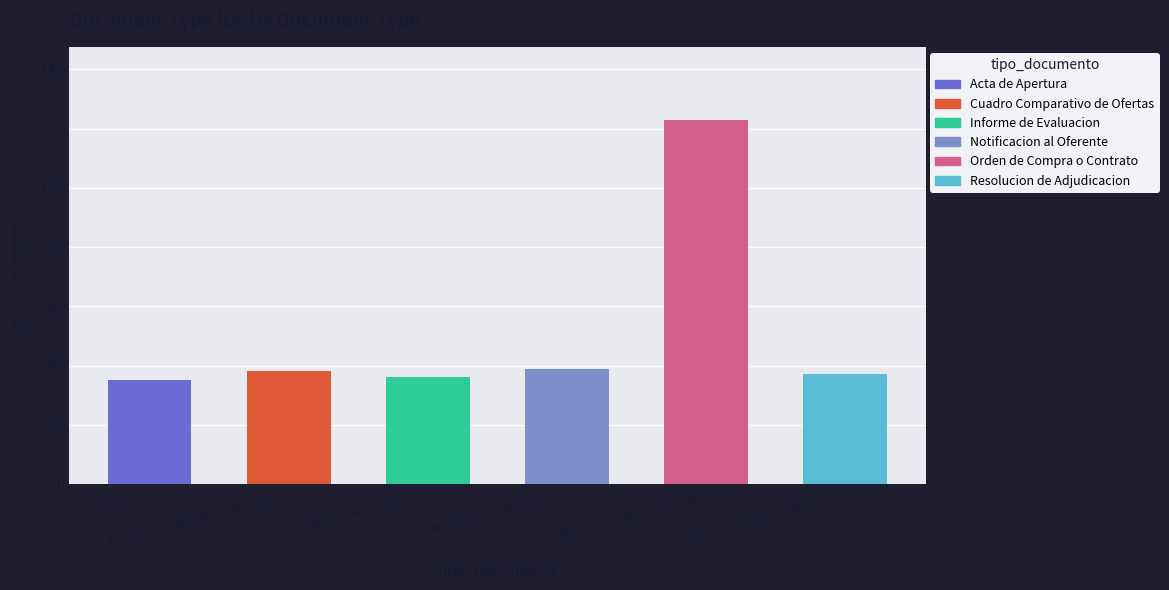

What is the average value?

51